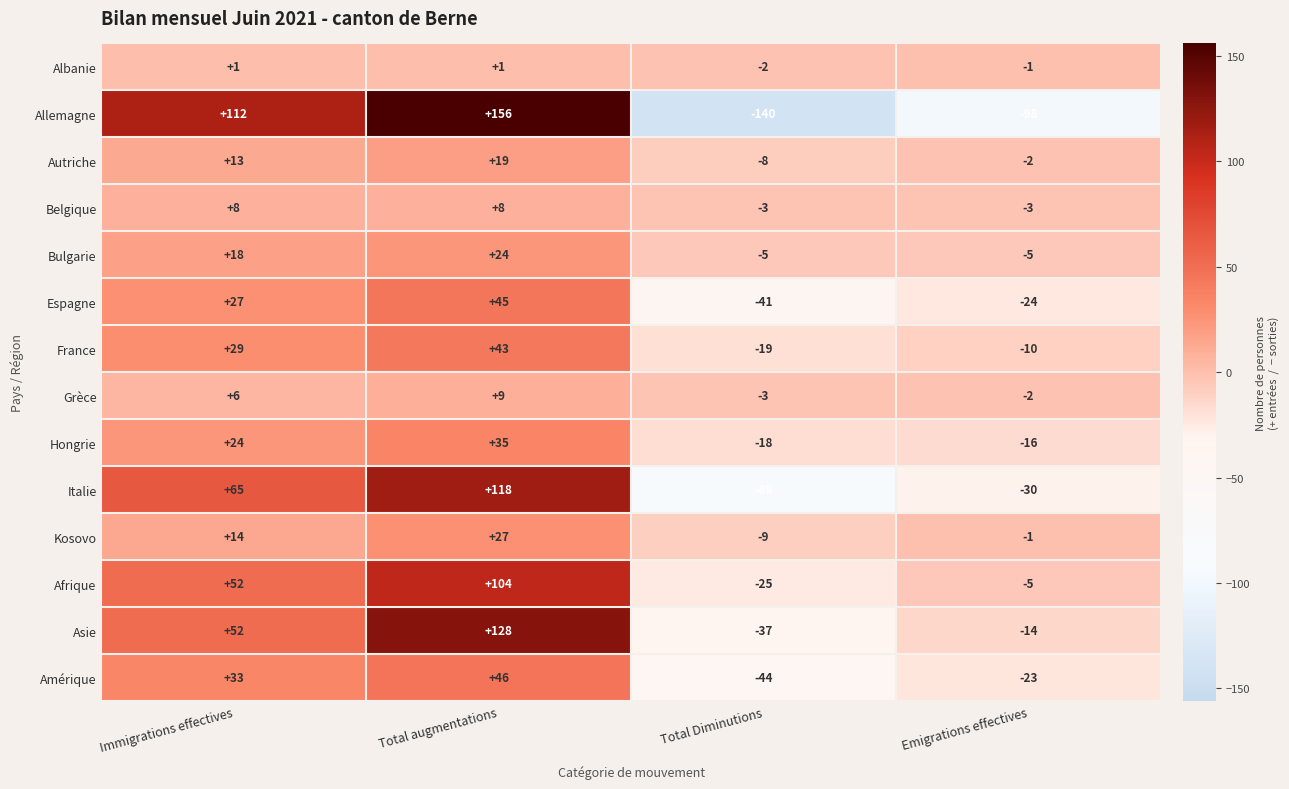

Rank the categories by Grèce value from highest to lowest.

Total augmentations, Immigrations effectives, Emigrations effectives, Total Diminutions